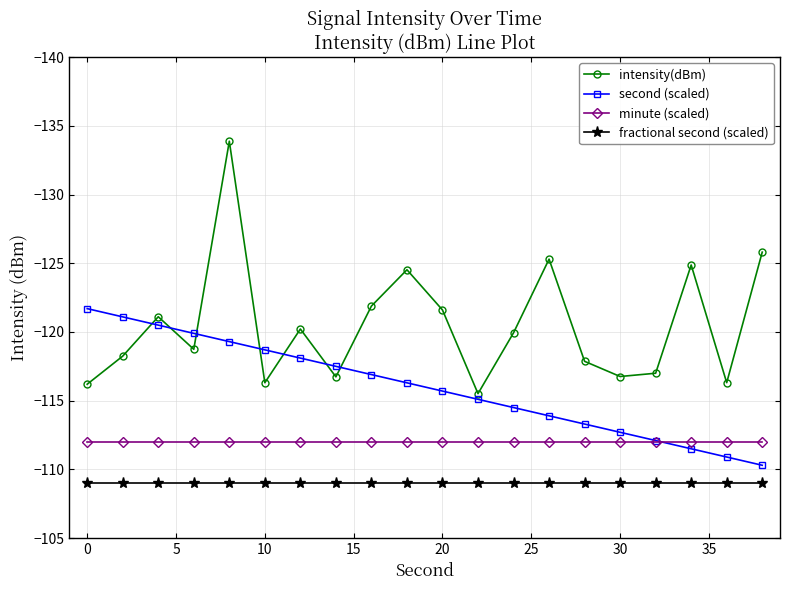

What is the highest value of the minute (scaled) series?

-112.0